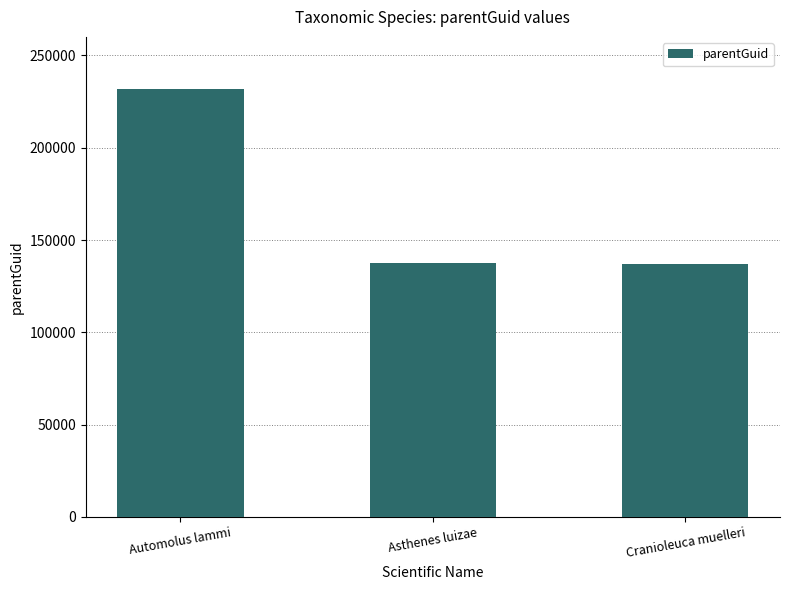

Read the value at Cranioleuca muelleri.

137240